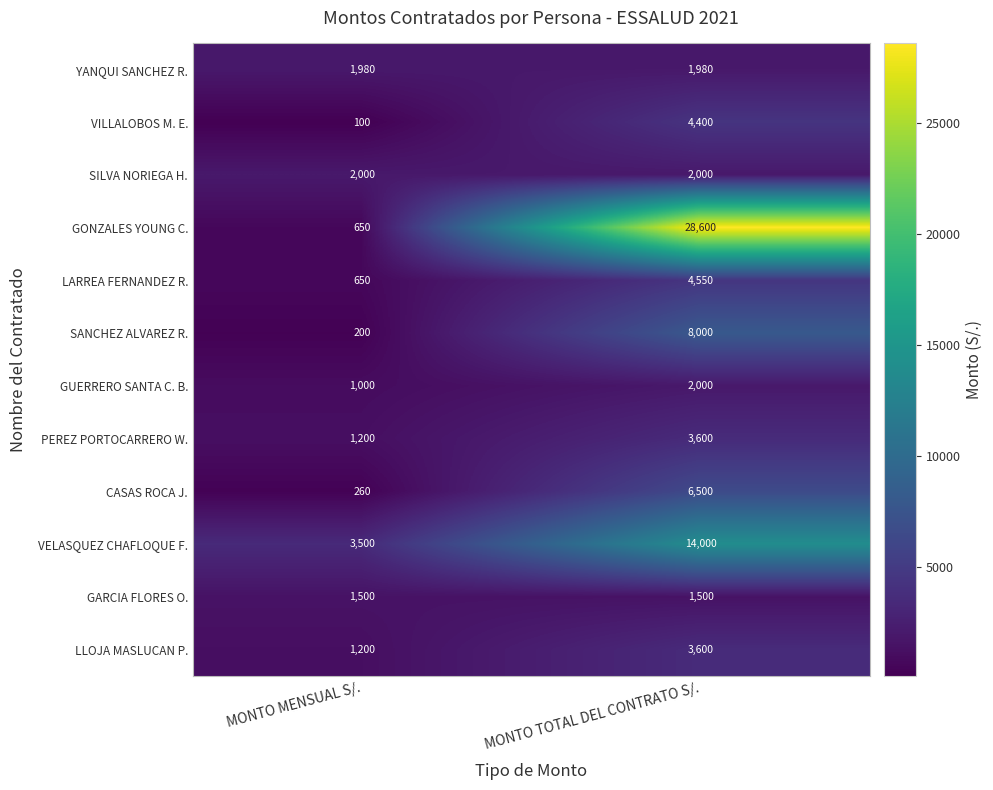

What is the total value across all series at MONTO TOTAL DEL CONTRATO S/.?

80730